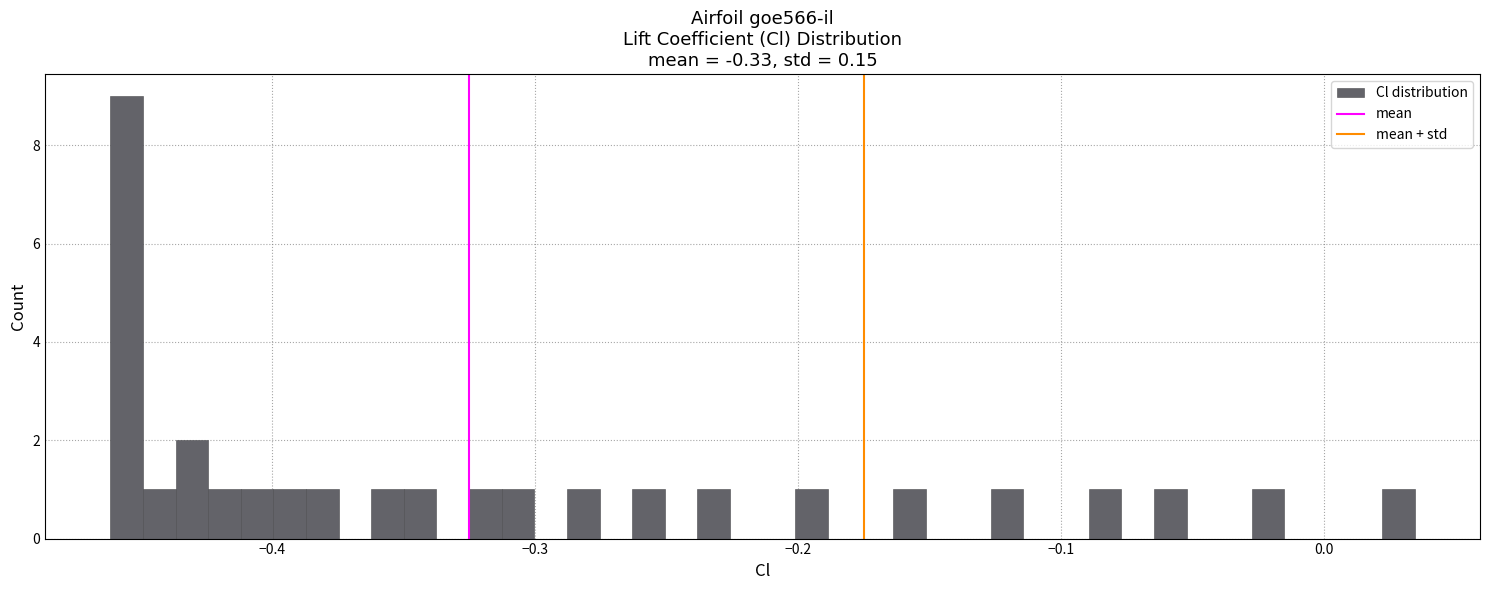

Read against the x-axis, roughly where is the centre of the tallest bar?

-0.46